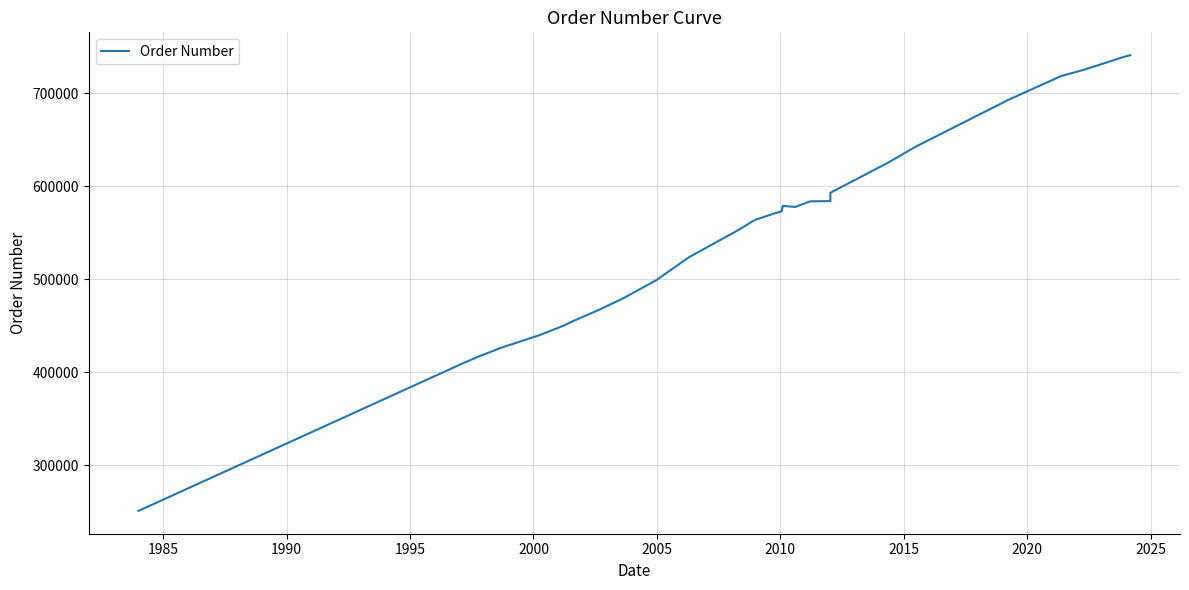

What position from the left is 2005?

6